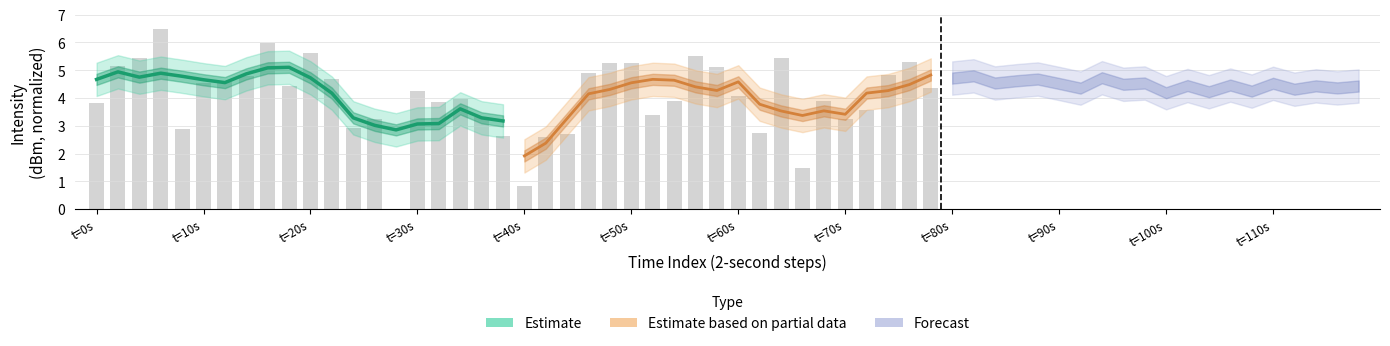

What is the difference between the maximum and minimum values in the Estimate based on partial data series?

2.9